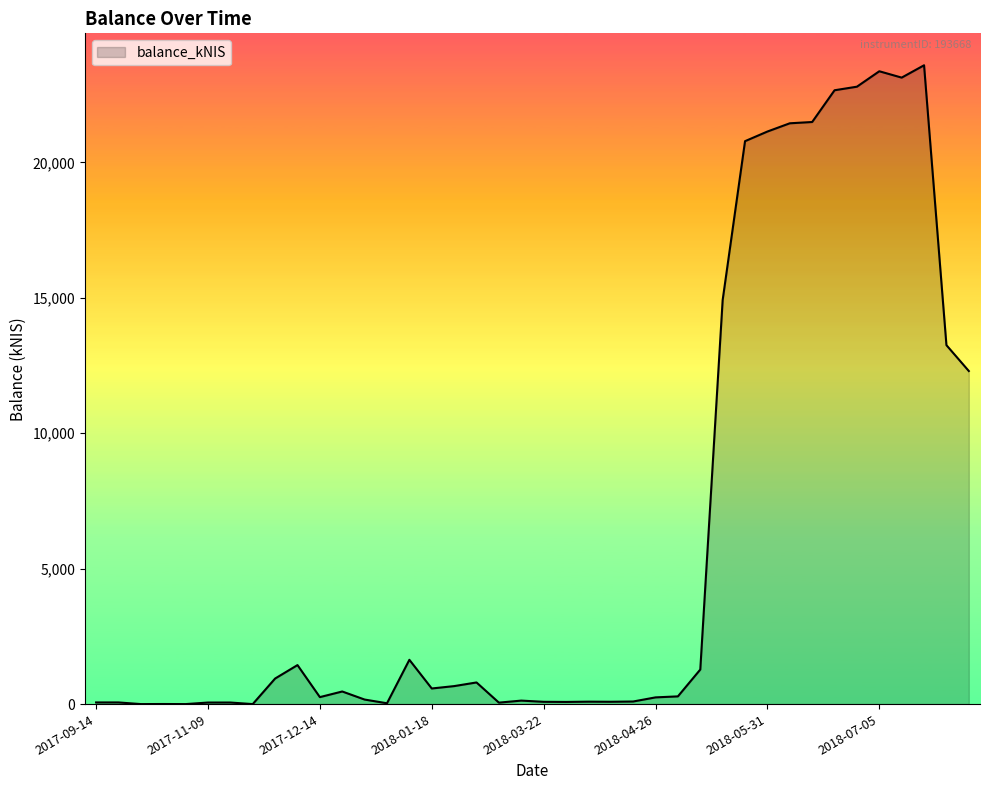

What is the greatest value displayed?

23583.9